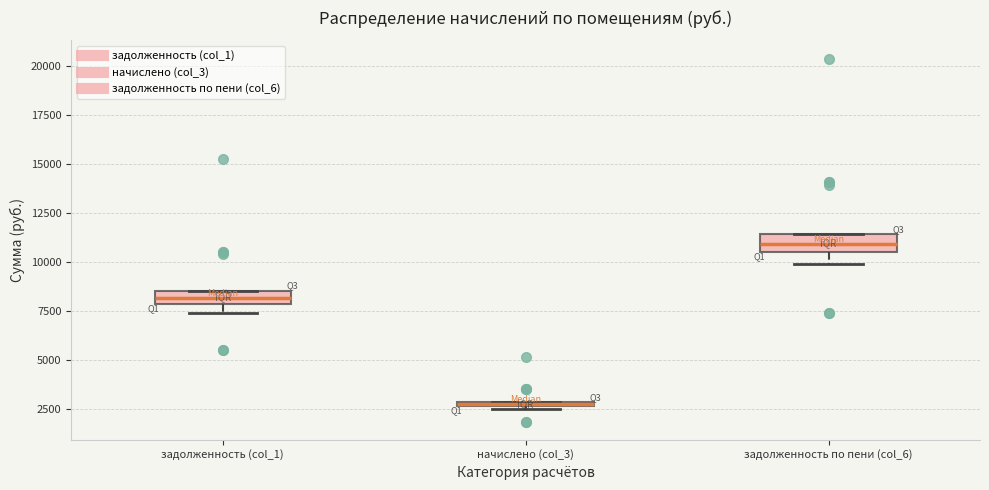

Which box has the lowest median line?

начислено (col_3)